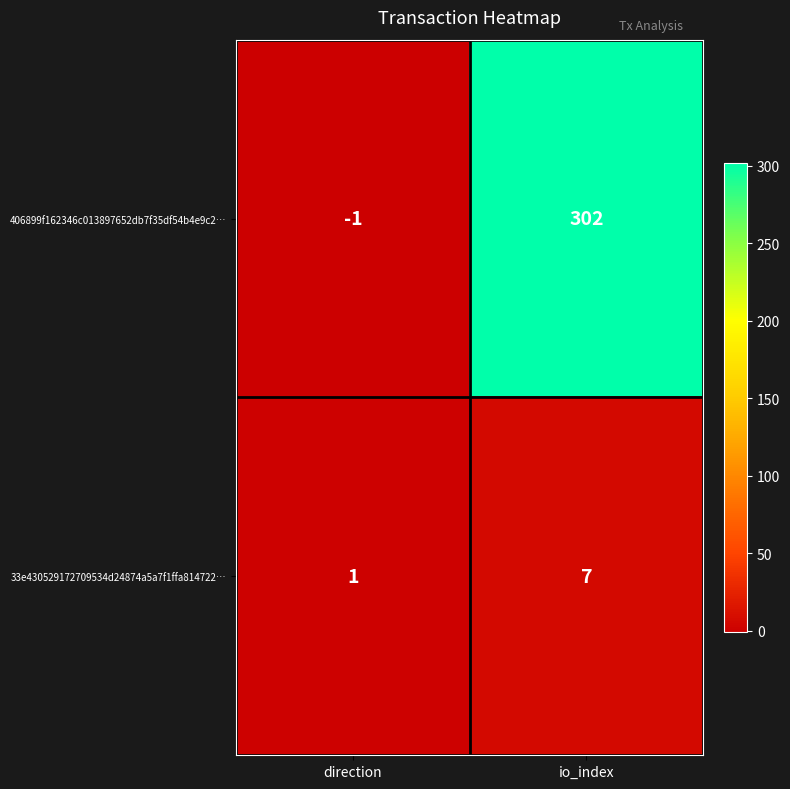

What is the sum of all 406899f162346c013897652db7f35df54b4e9c2… values?

301